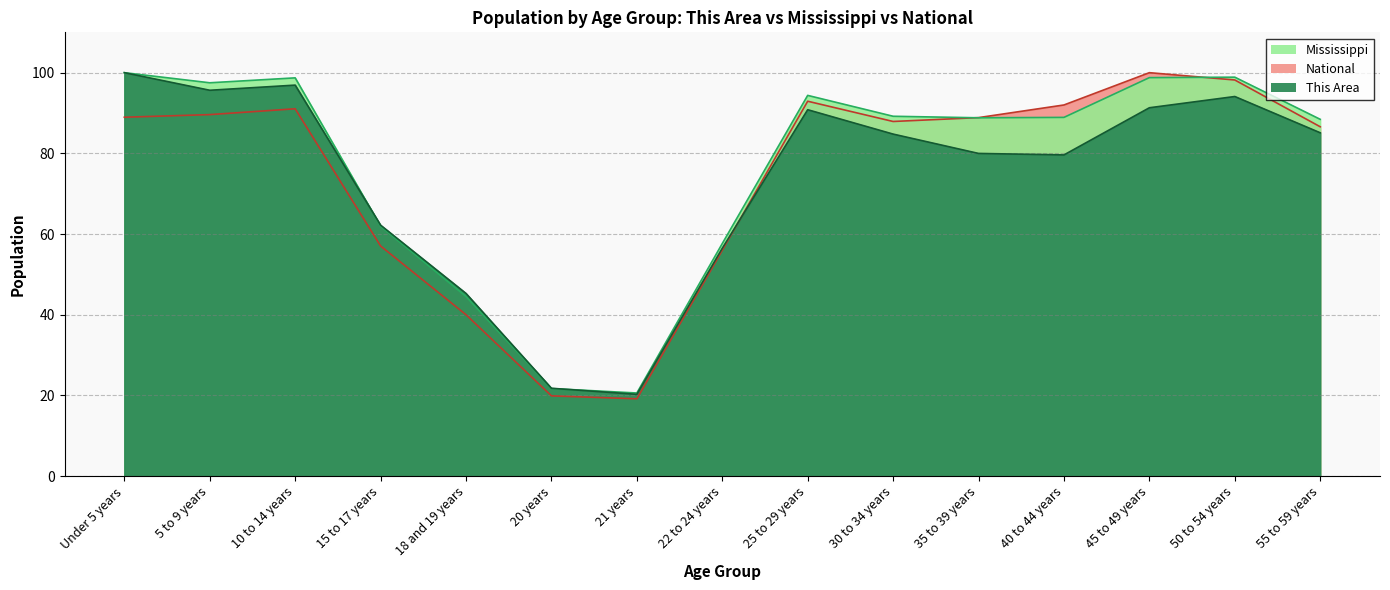

What is the lowest value of the National series?

19.2